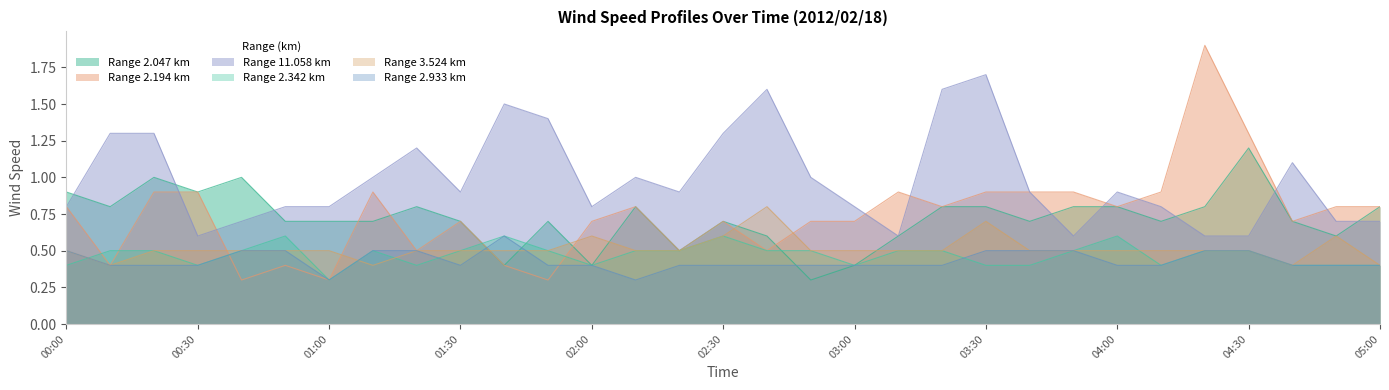

True or false: 2.047 has a value of 0.5 at 05:00.

False